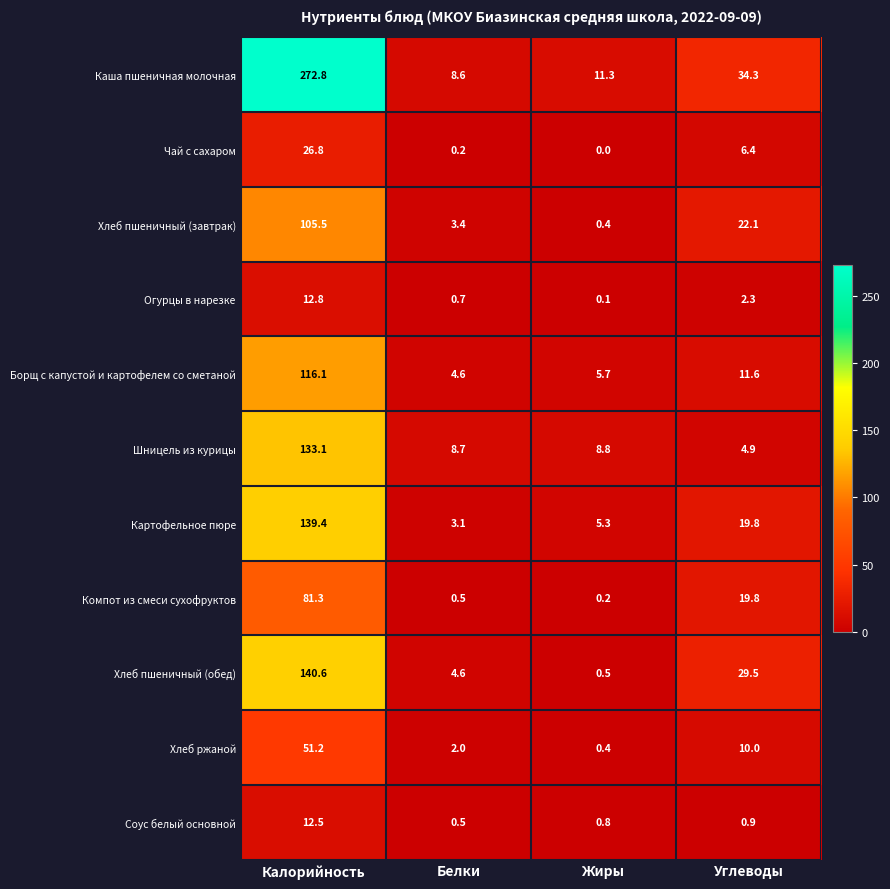

At which label is Соус белый основной closest to 6?

Углеводы